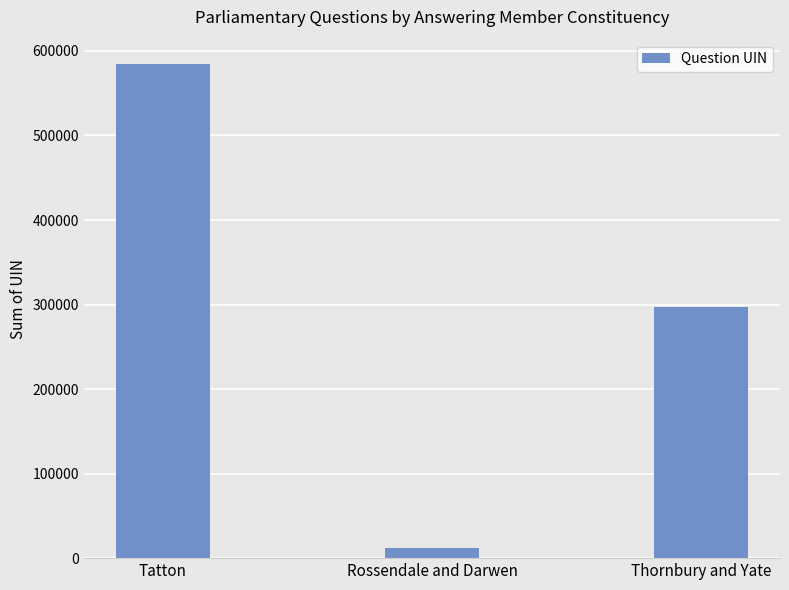

Reading left to right, what are all the values shown in this chart?

Tatton=584134	Rossendale and Darwen=12513	Thornbury and Yate=297249